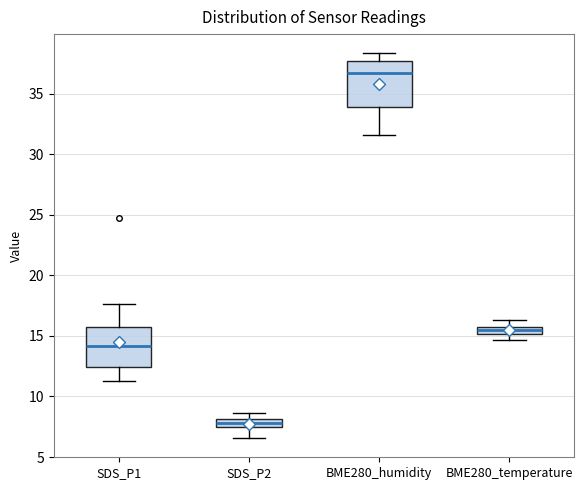

Where is the lower edge of the box for SDS_P2 on the y-axis? The values are not printed on the chart, so give them approximately, as read against the axis.

7.5